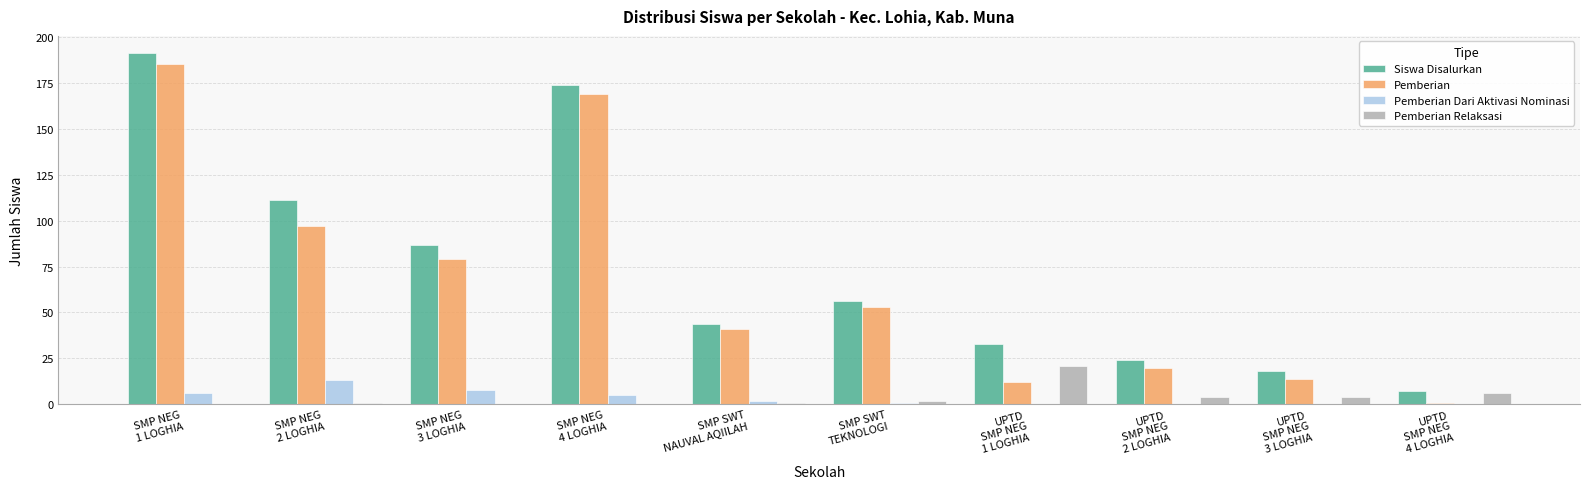

Which series has the largest total across all categories?

Siswa Disalurkan